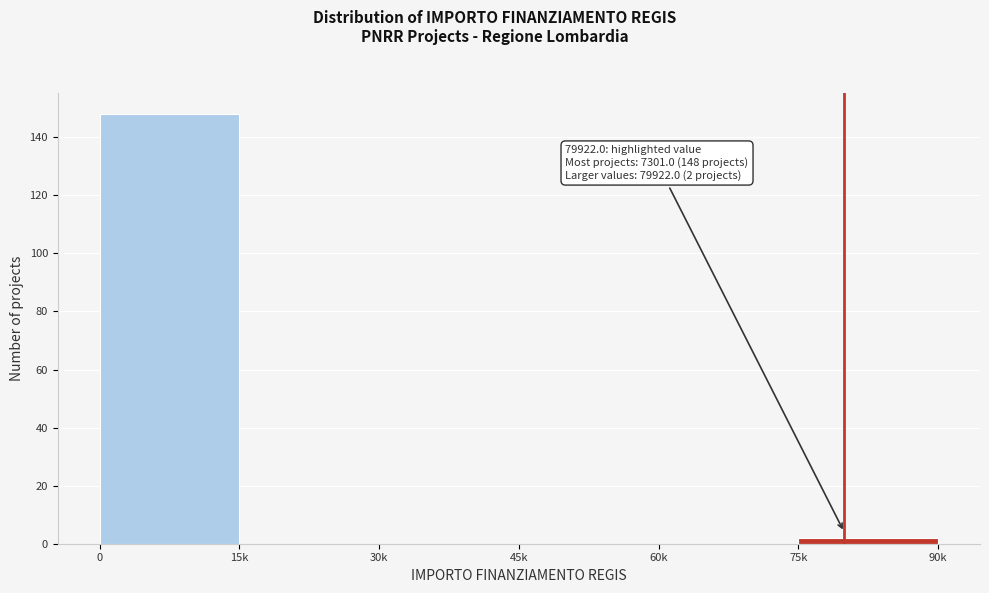

Reading left to right, list all the values displayed in this chart.

0=148	15k=0	30k=0	45k=0	60k=0	75k=2